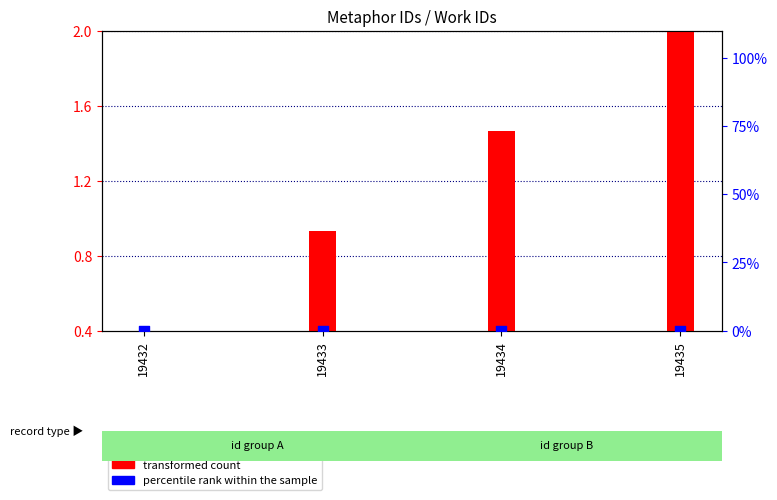

What are all the series names shown in the legend?

transformed count, percentile rank within the sample